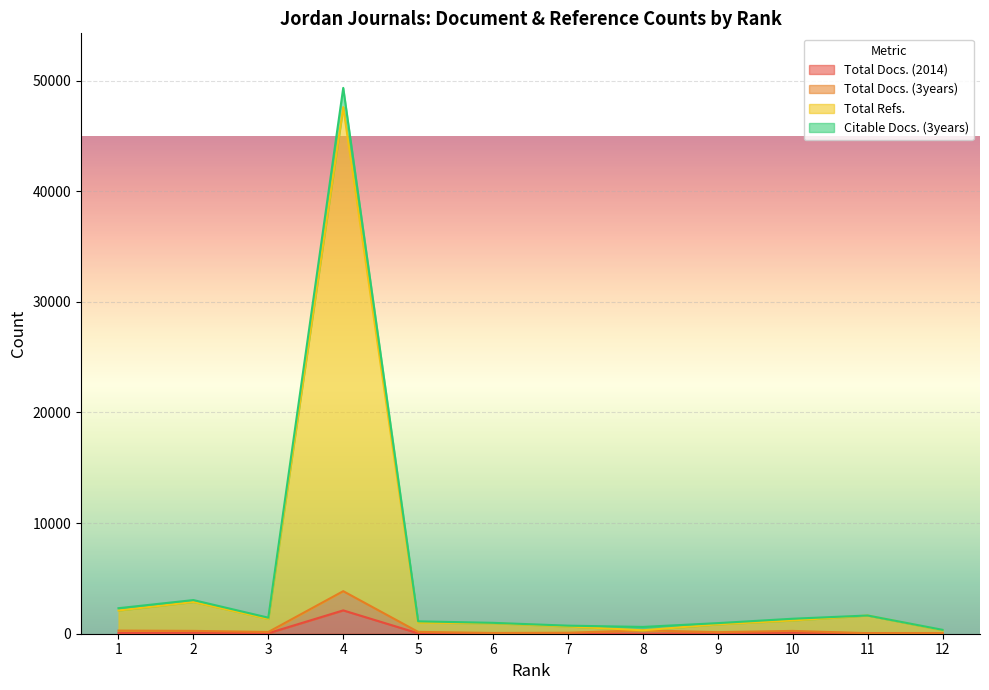

Is the value of Citable Docs. (3years) at 4 greater than the value of Total Docs. (2014) at 2?

Yes